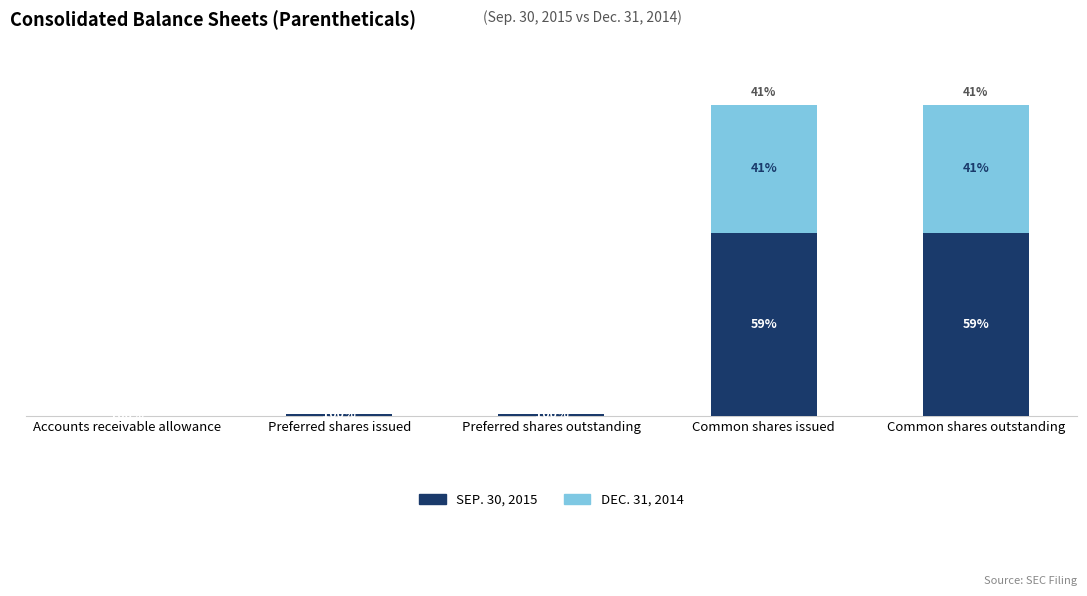

True or false: Sep. 30, 2015 has a value of 1692780 at Preferred shares outstanding.

False